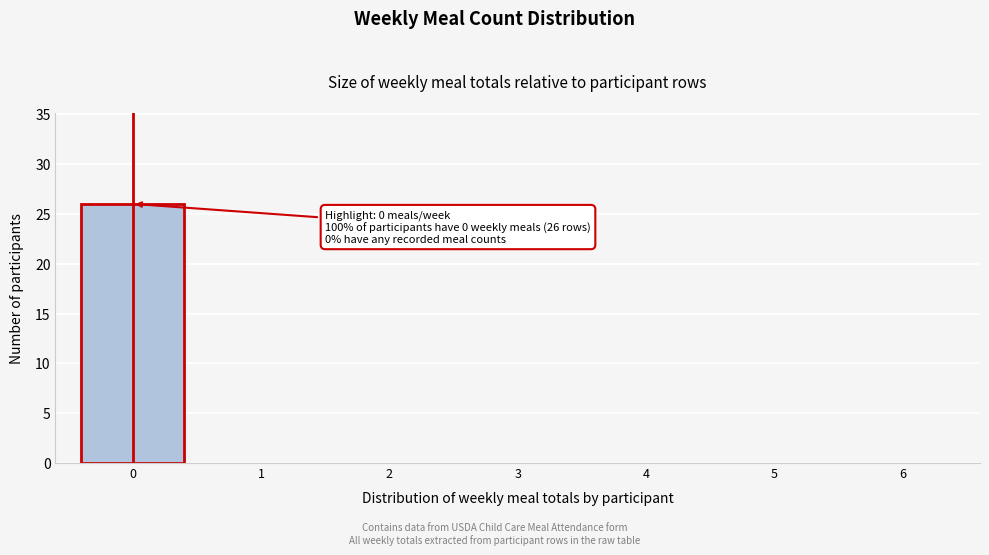

Reading left to right, list all the values displayed in this chart.

0=26	1=0	2=0	3=0	4=0	5=0	6=0